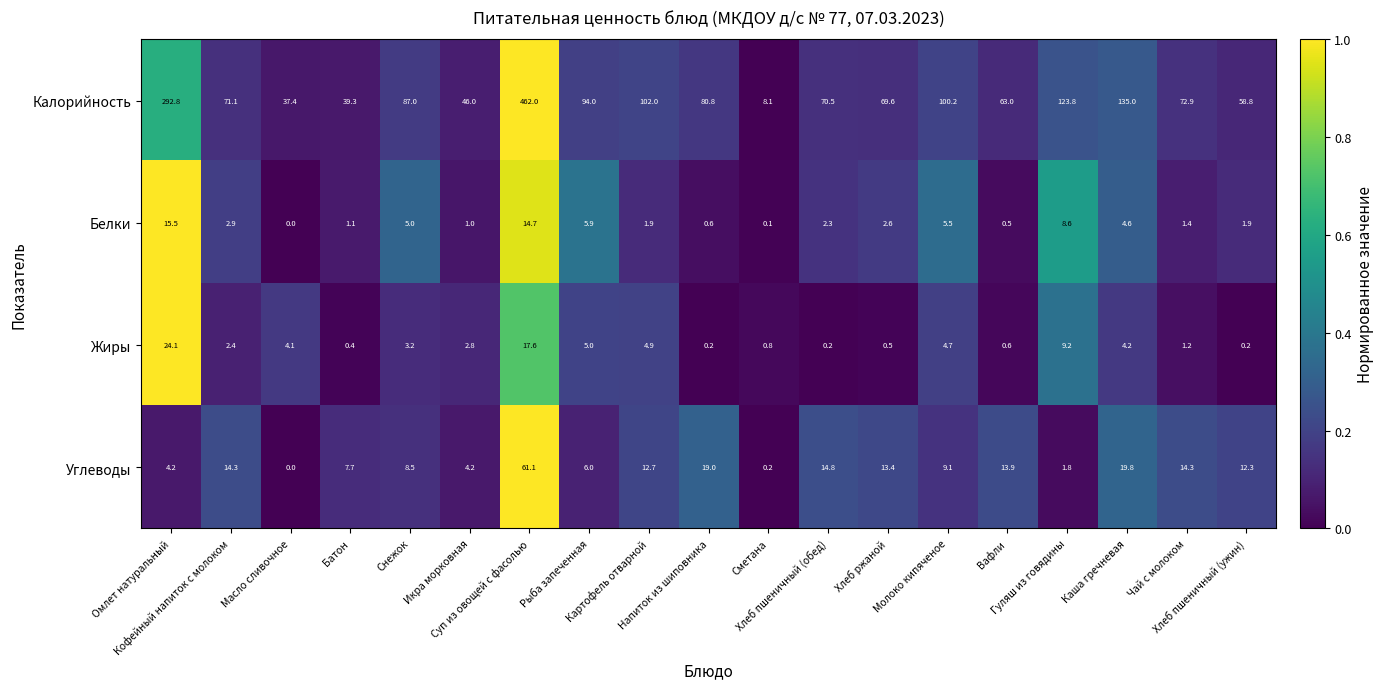

Which series changed the most between Вафли and Чай с молоком?

Калорийность